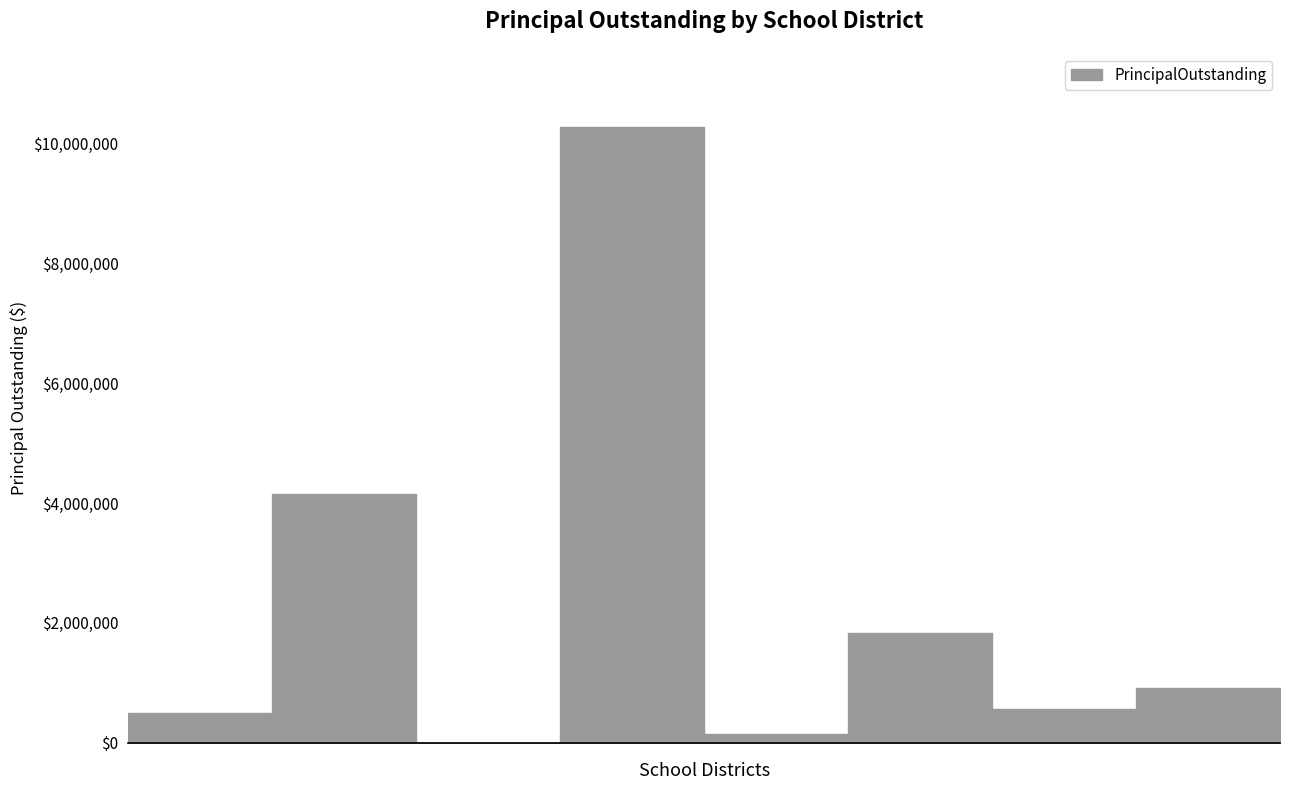

Which category has the lowest value across all series?

Montague ISD